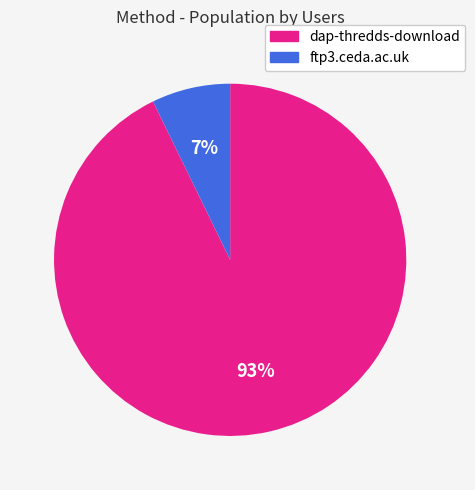

Which has a higher value, ftp3.ceda.ac.uk or dap-thredds-download?

dap-thredds-download